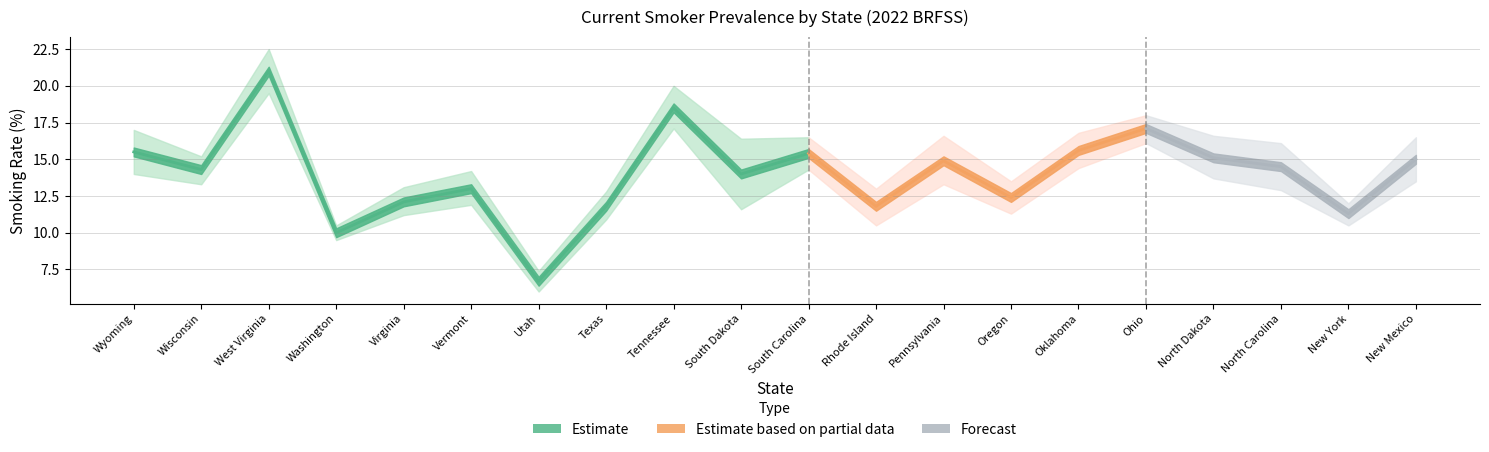

Reading left to right, transcribe all the data shown in this chart.

Percent: Wyoming=15.5	Wisconsin=14.3	West Virginia=21.0	Washington=10.0	Virginia=12.1	Vermont=13.0	Utah=6.7	Texas=11.8	Tennessee=18.5	South Dakota=14.0	South Carolina=15.4	Rhode Island=11.8	Pennsylvania=14.9	Oregon=12.4	Oklahoma=15.6	Ohio=17.1	North Dakota=15.1	North Carolina=14.5	New York=11.3	New Mexico=15.0
Lower CI: Wyoming=14.0	Wisconsin=13.3	West Virginia=19.5	Washington=9.5	Virginia=11.2	Vermont=11.9	Utah=6.0	Texas=10.9	Tennessee=17.1	South Dakota=11.6	South Carolina=14.3	Rhode Island=10.5	Pennsylvania=13.3	Oregon=11.3	Oklahoma=14.4	Ohio=16.1	North Dakota=13.7	North Carolina=12.9	New York=10.5	New Mexico=13.5
Upper CI: Wyoming=17.0	Wisconsin=15.2	West Virginia=22.5	Washington=10.5	Virginia=13.1	Vermont=14.2	Utah=7.4	Texas=12.8	Tennessee=20.0	South Dakota=16.4	South Carolina=16.5	Rhode Island=13.0	Pennsylvania=16.6	Oregon=13.5	Oklahoma=16.8	Ohio=18.0	North Dakota=16.6	North Carolina=16.1	New York=12.0	New Mexico=16.5